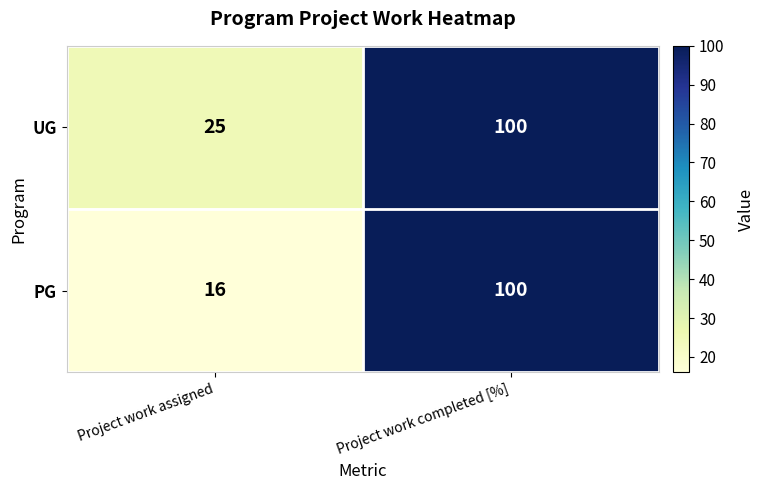

List the labels in order of UG value, smallest first.

Project work assigned, Project work completed [%]